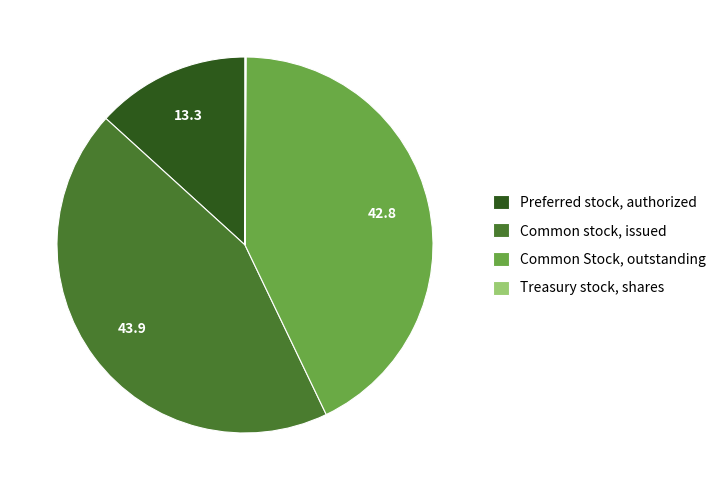

Between Common stock, issued and Preferred stock, authorized, which is larger?

Common stock, issued